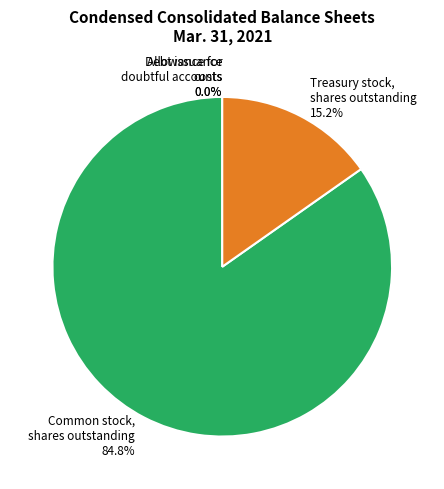

To the nearest percent, what is the difference between the largest and smallest slice percentages?

85%